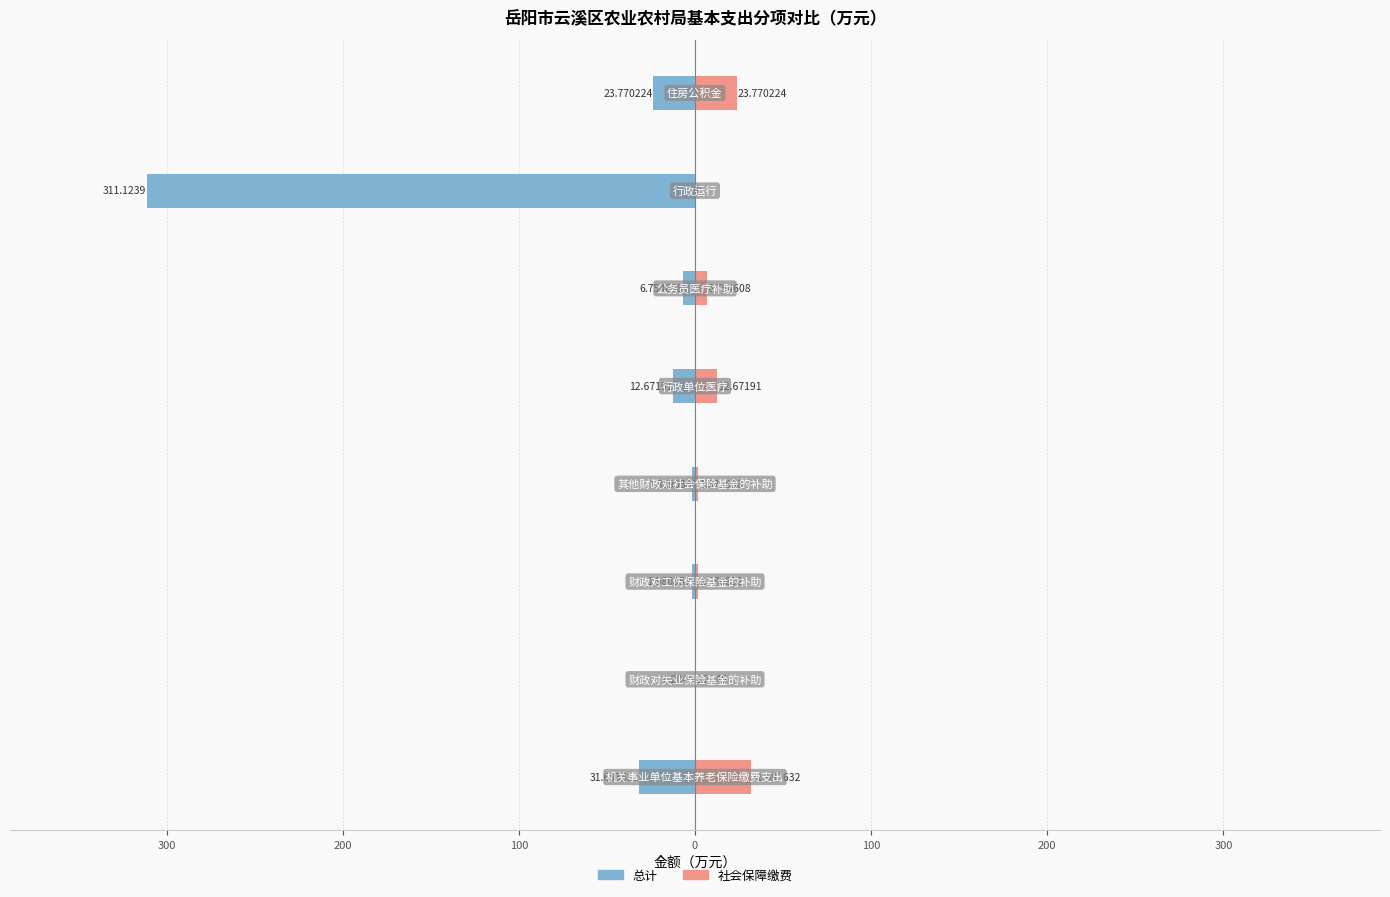

How many bars are there in total?

16